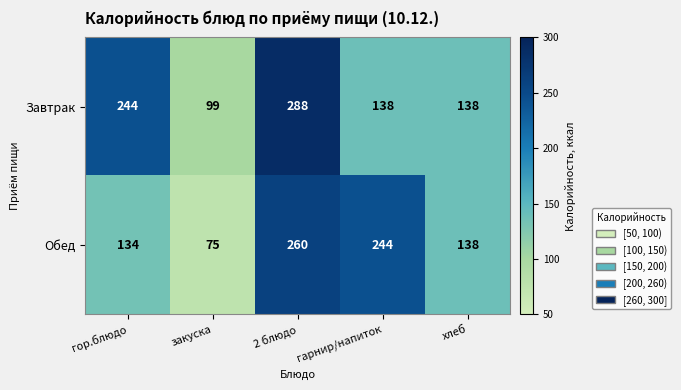

Where does the Обед series first go above 138?

2 блюдо